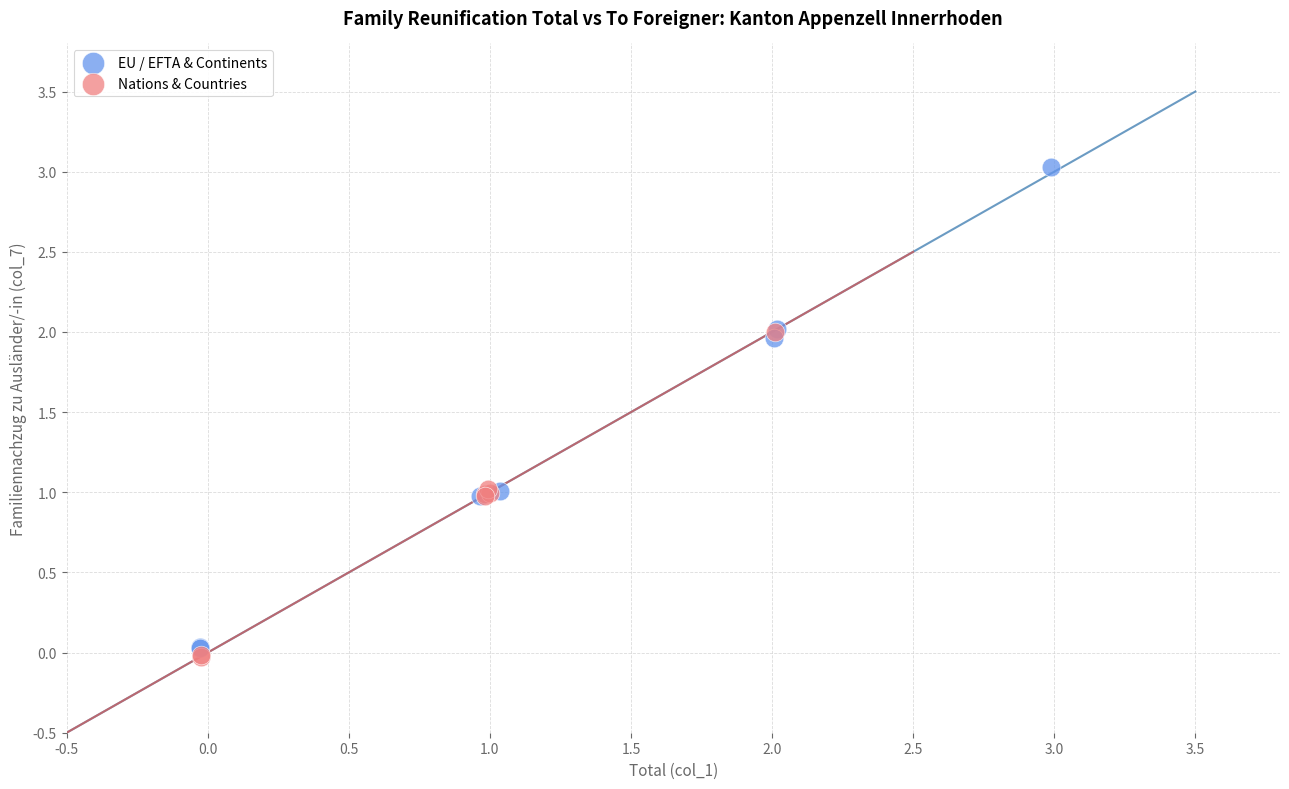

Which series reaches the maximum Y coordinate?

EU / EFTA & Continents